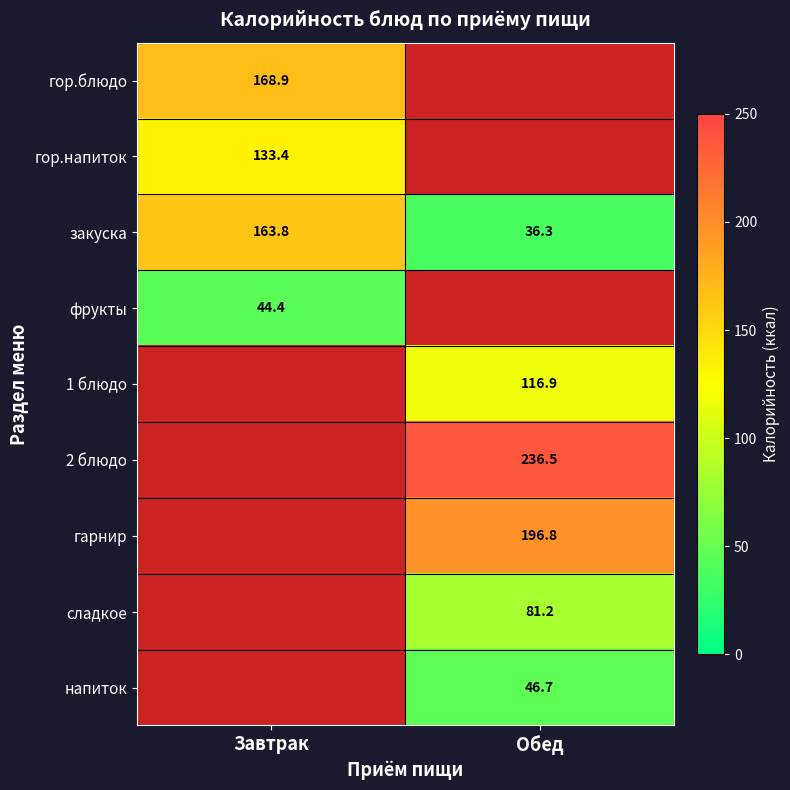

Which category has the lowest value across all series?

Обед